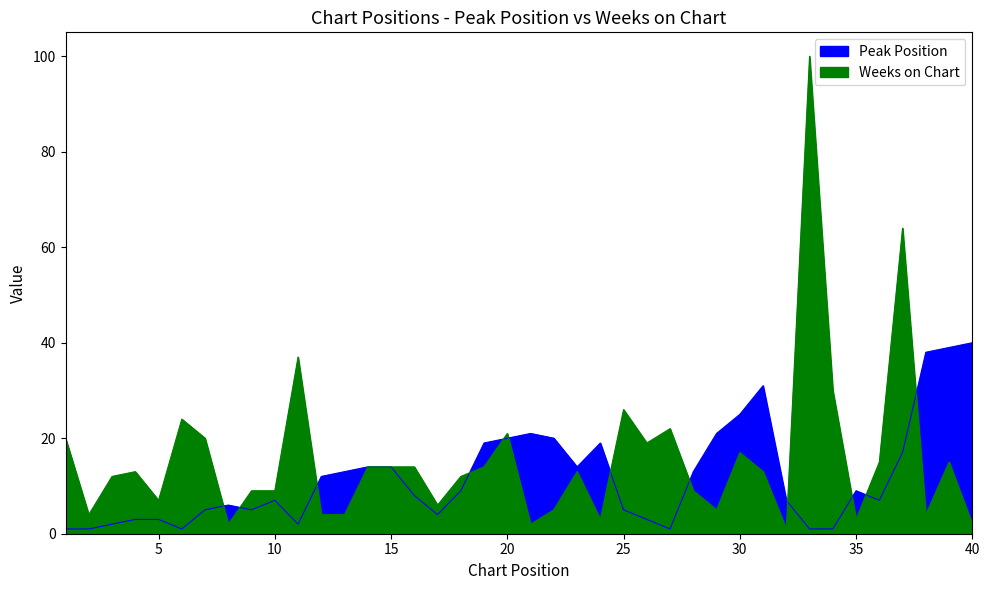

Between 30 and 32, which is larger?

30